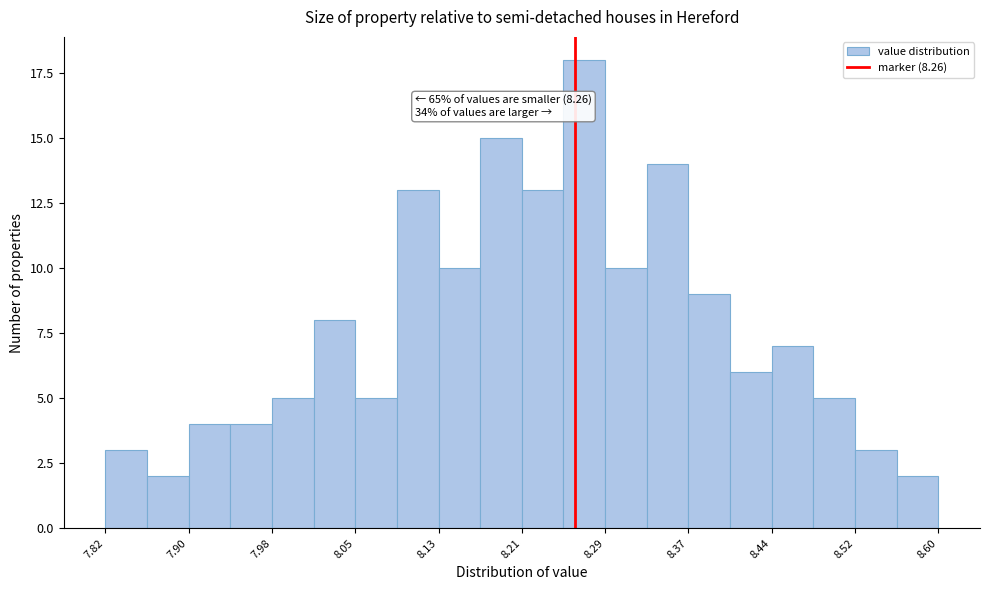

Around what value on the x-axis is the tallest bar? Give the approximate position of its centre, as read against the axis.

8.27